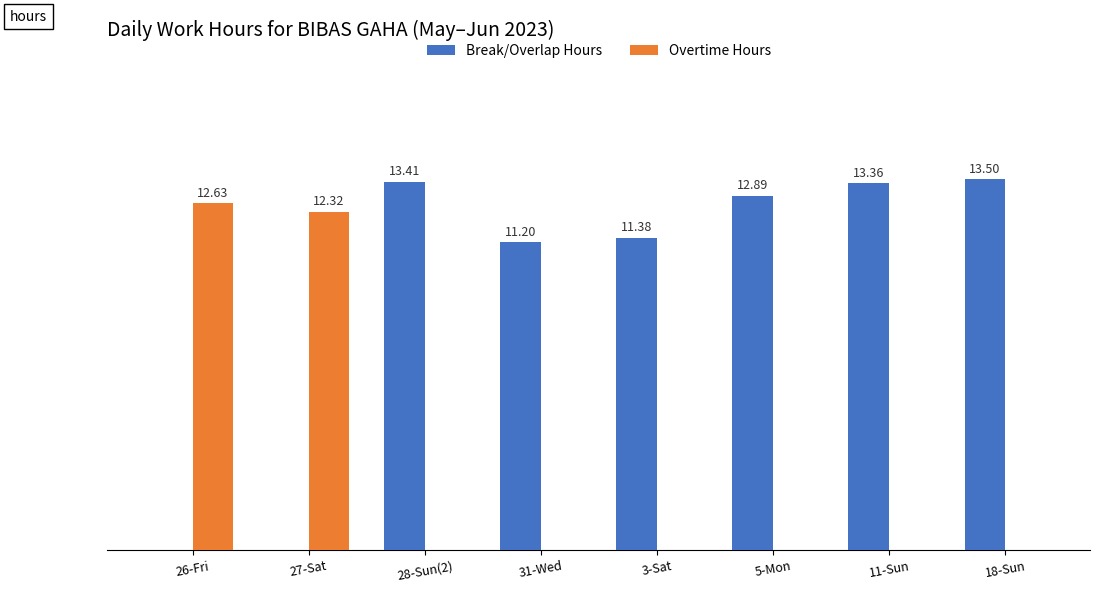

At which category is the sum across all series the highest?

18-Sun